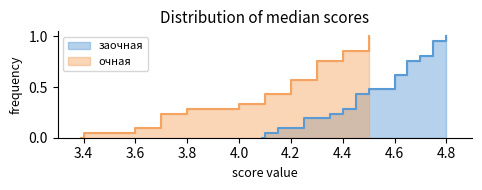

What is the greatest value displayed?

4.8